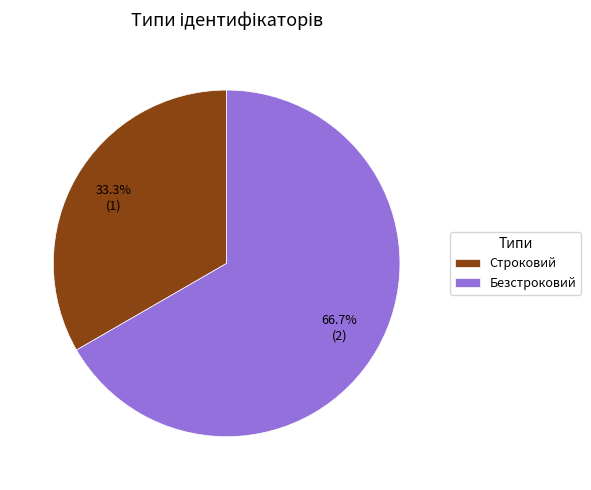

To the nearest percent, what percentage of the pie is Безстроковий?

67%